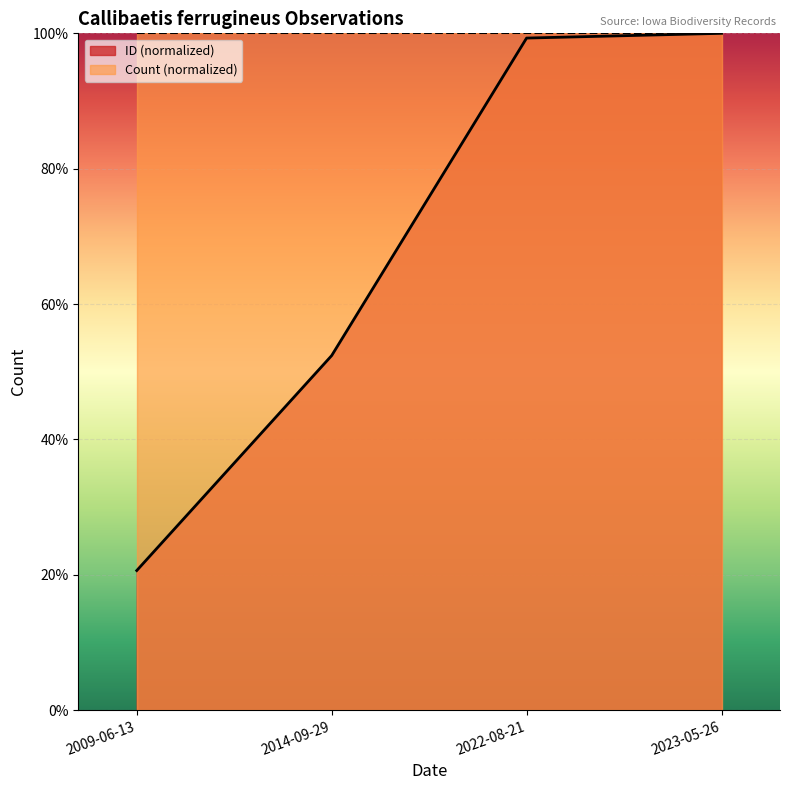

Is it true that the value at 2009-06-13 is 0.3?

False